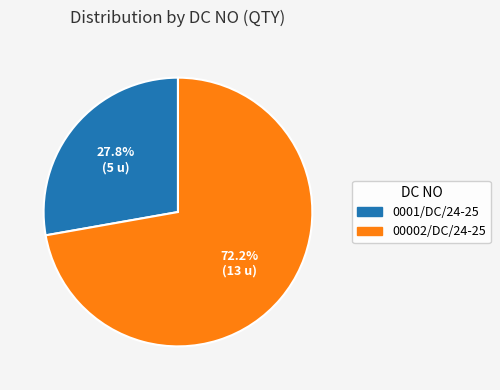

What is the ratio of the value at 00002/DC/24-25 to the value at 0001/DC/24-25?

2.6